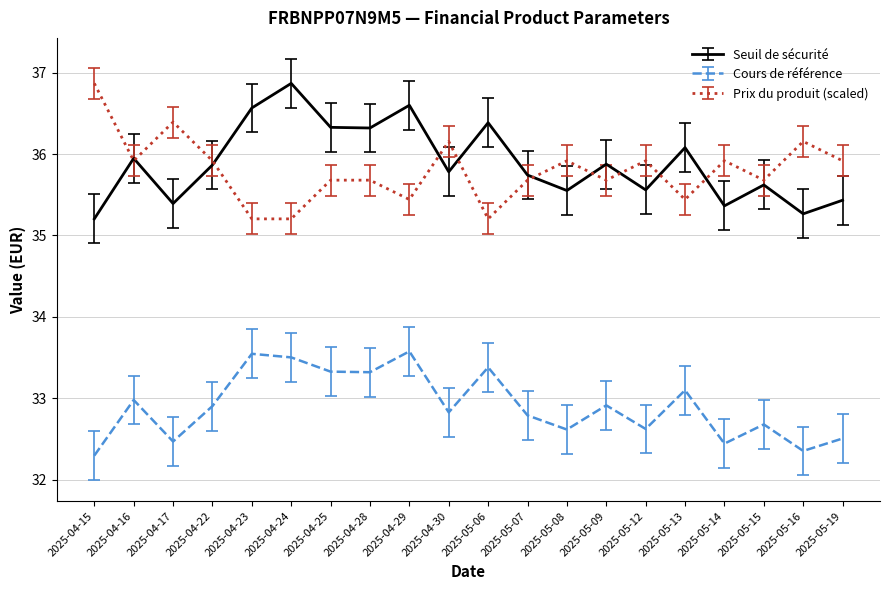

Is it true that Cours de référence equals 45.9 at 2025-04-15?

False